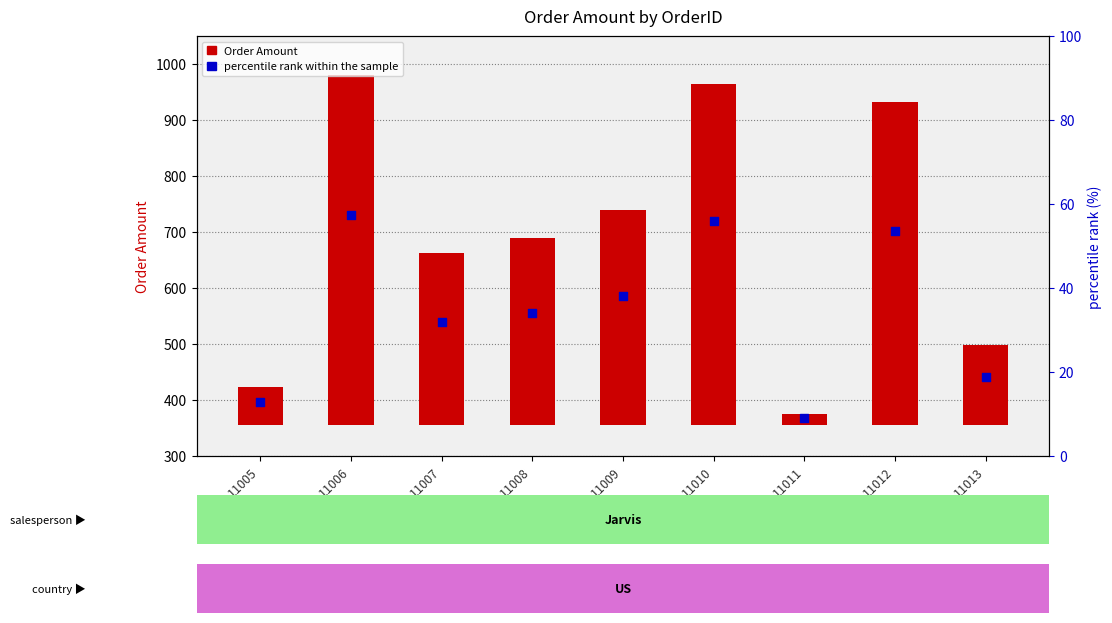

What are all the series names shown in the legend?

Order Amount, percentile rank within the sample